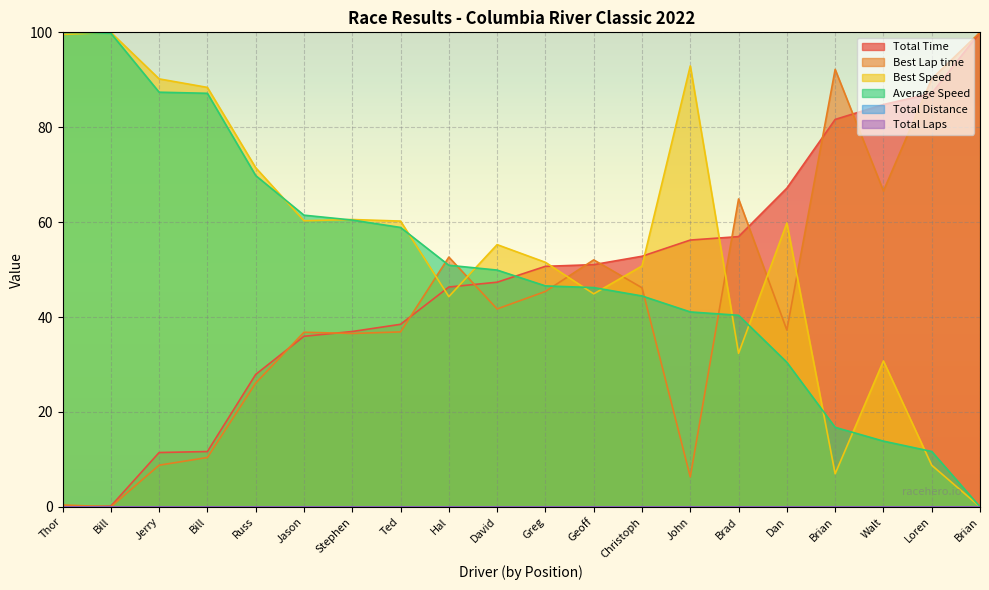

True or false: Best Lap time has more than 2 points higher than both neighbors.

True